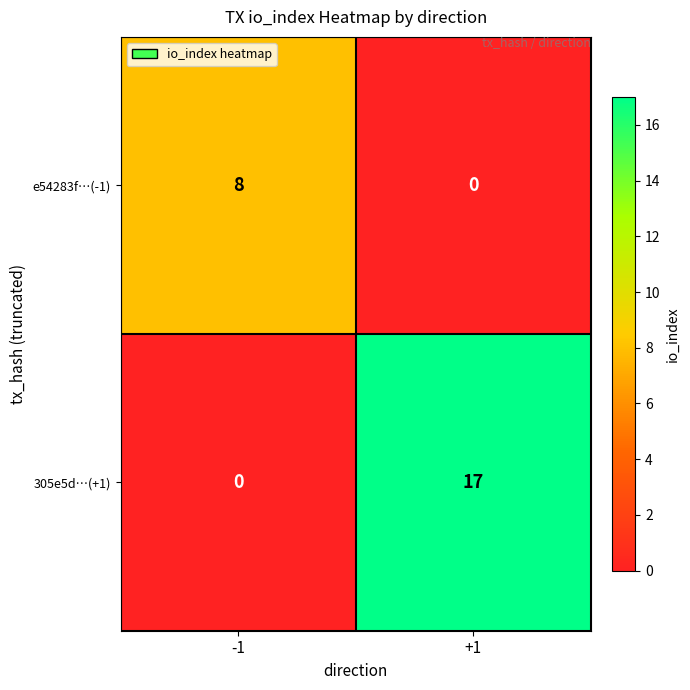

Reading right to left, transcribe all the data shown in this chart.

e54283f…(-1): +1=0	-1=8
305e5d…(+1): +1=17	-1=0